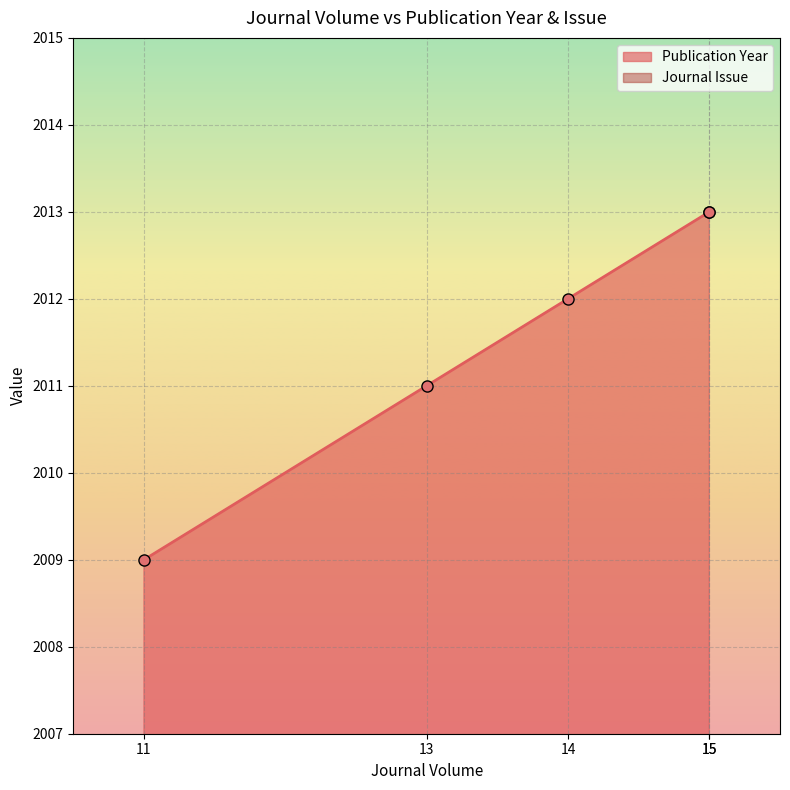

At which category does the chart reach its peak across all series?

15